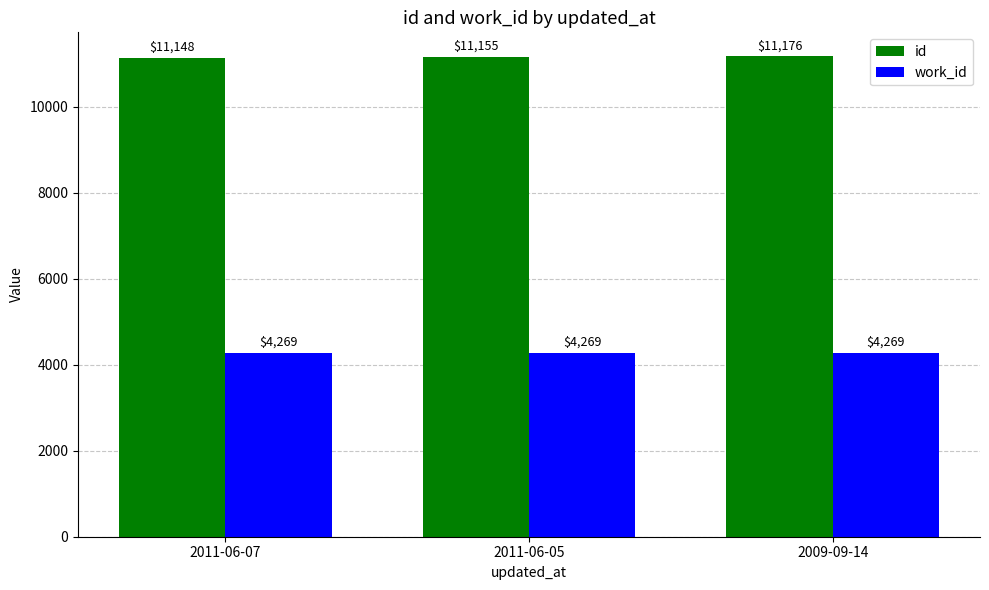

Reading left to right, extract all data points from this chart.

id: 11148	11155	11176
work_id: 4269	4269	4269